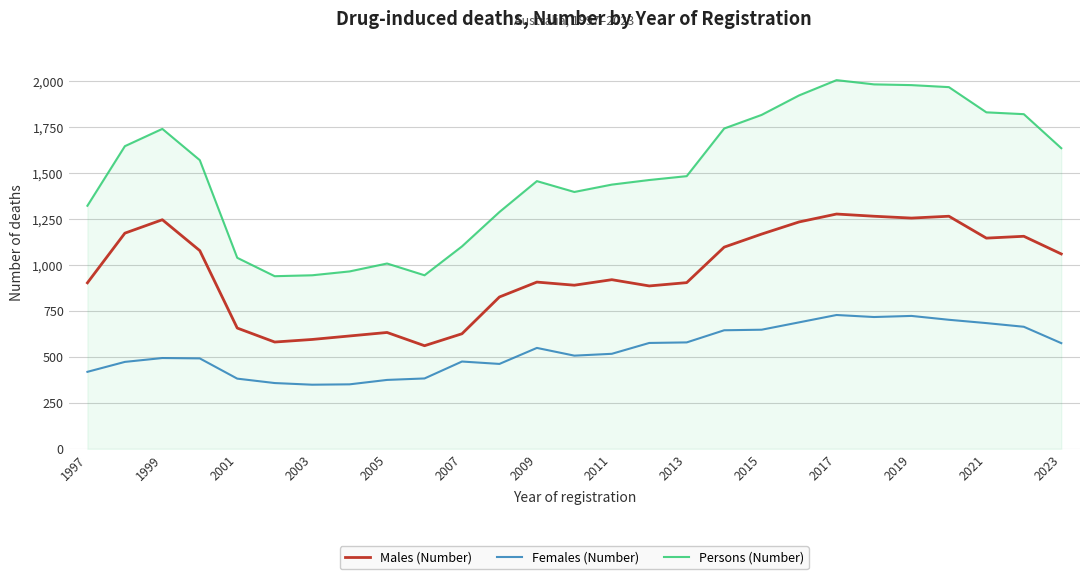

How many lines are shown in the chart?

3